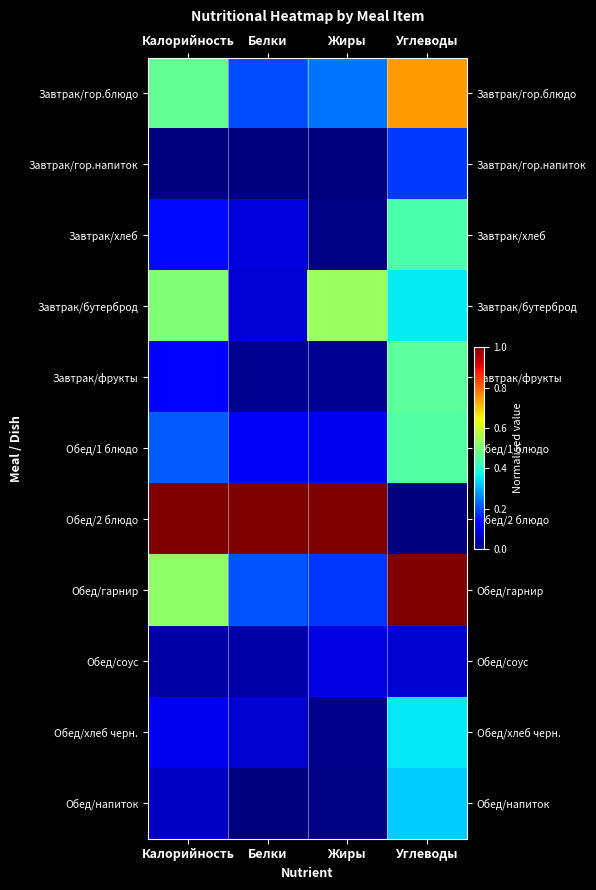

At which category is the sum across all series the highest?

Углеводы